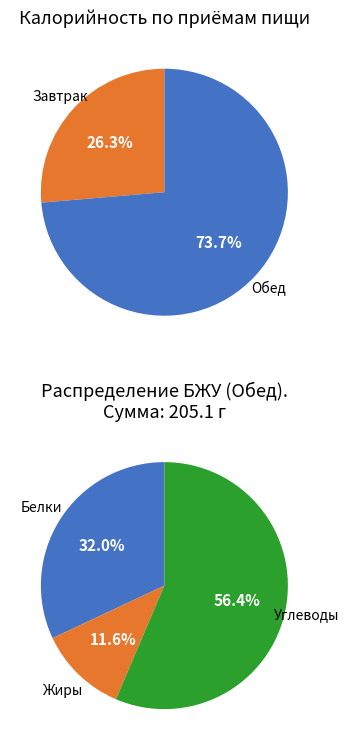

Do Обед and Завтрак together represent more than half of the pie?

Yes